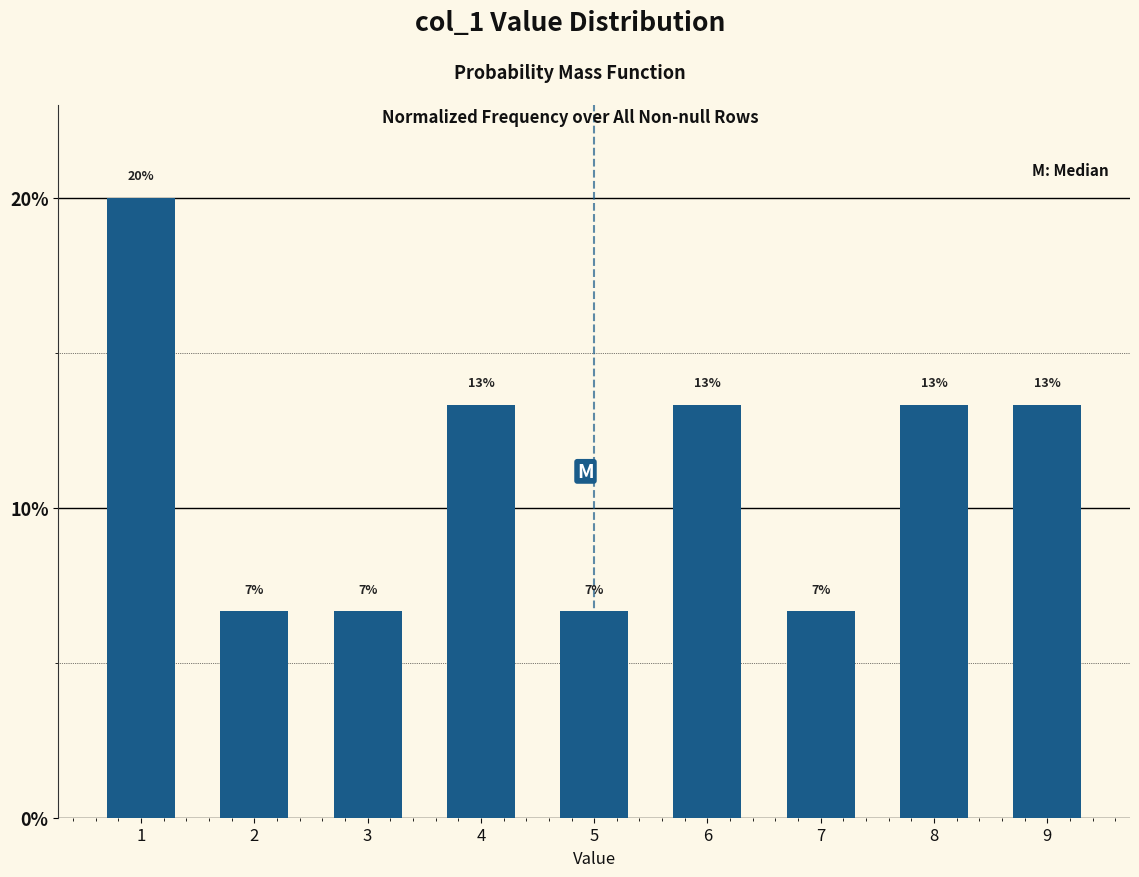

How many bars are there in total?

9